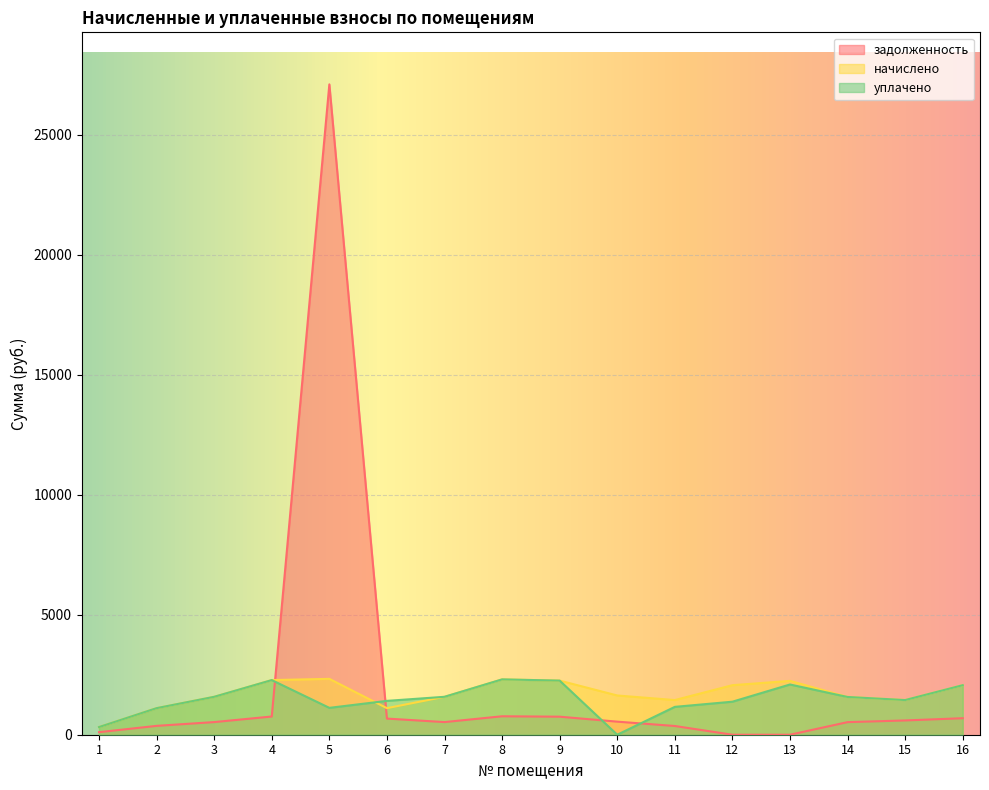

Between 9 and 13, which is larger?

9